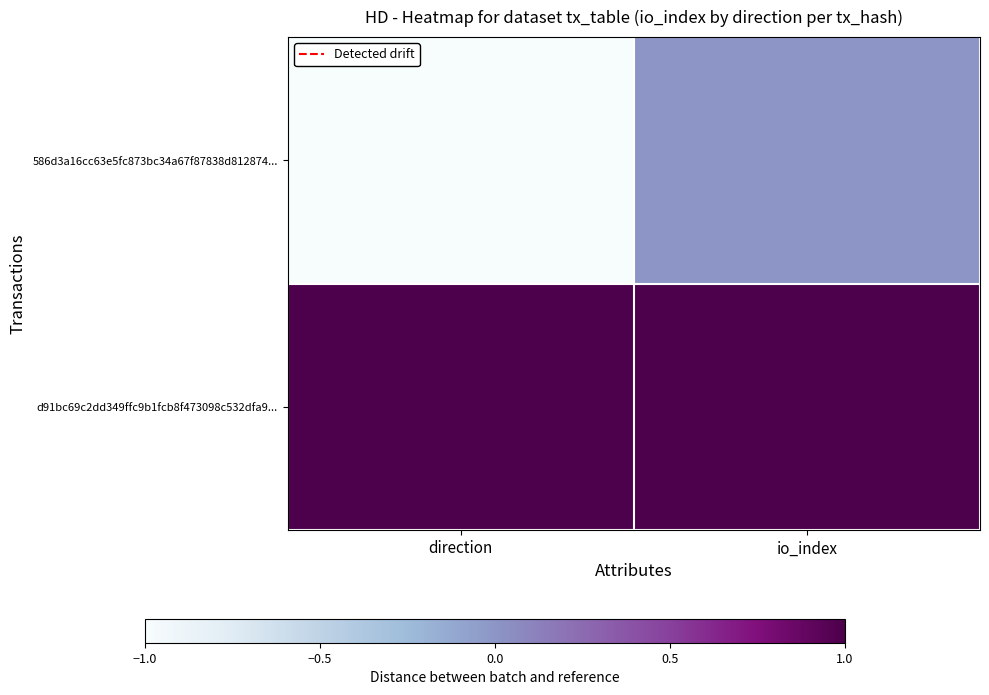

How many data points does each series have?

2